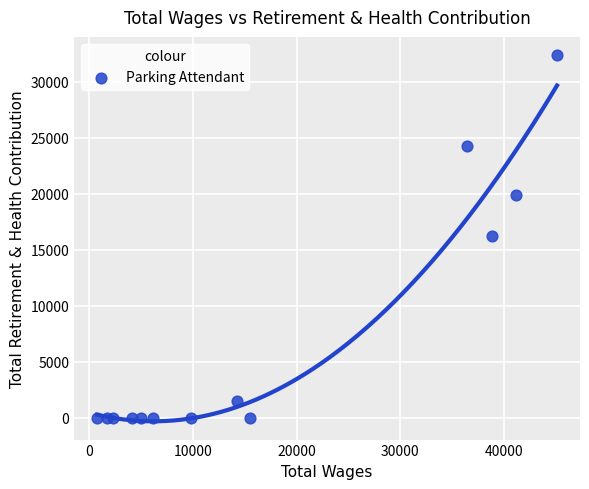

What is the range of Y values (max minus min)?

32360